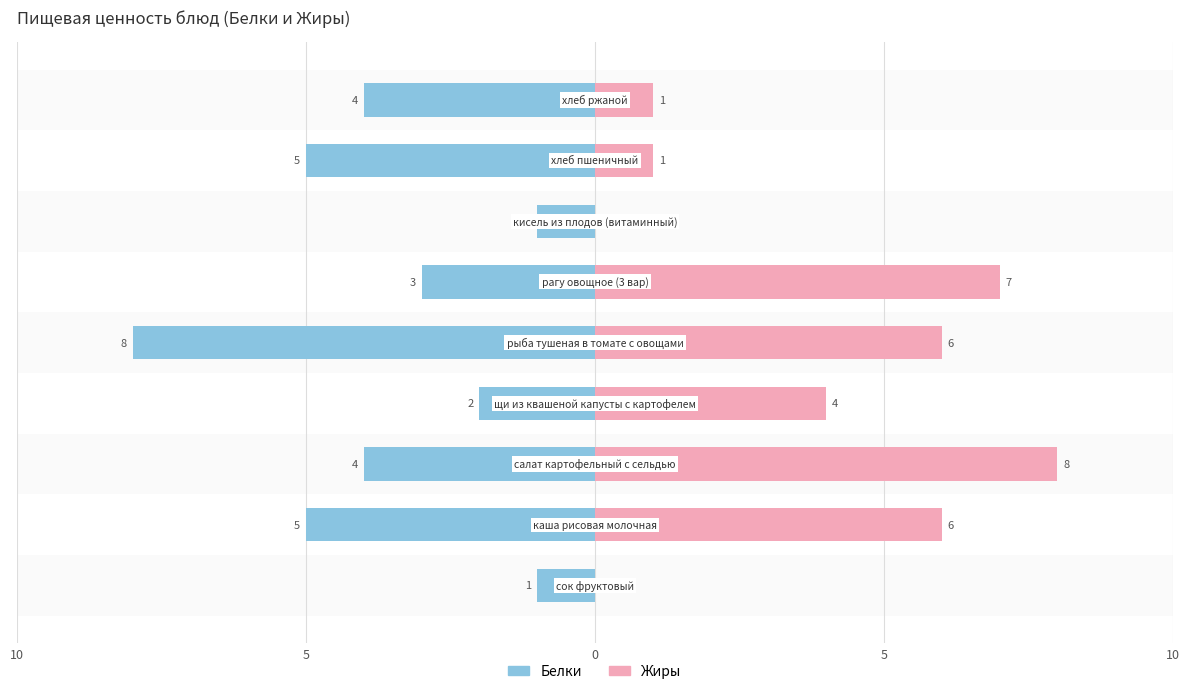

What is the difference between the maximum and minimum values in the Белки series?

7